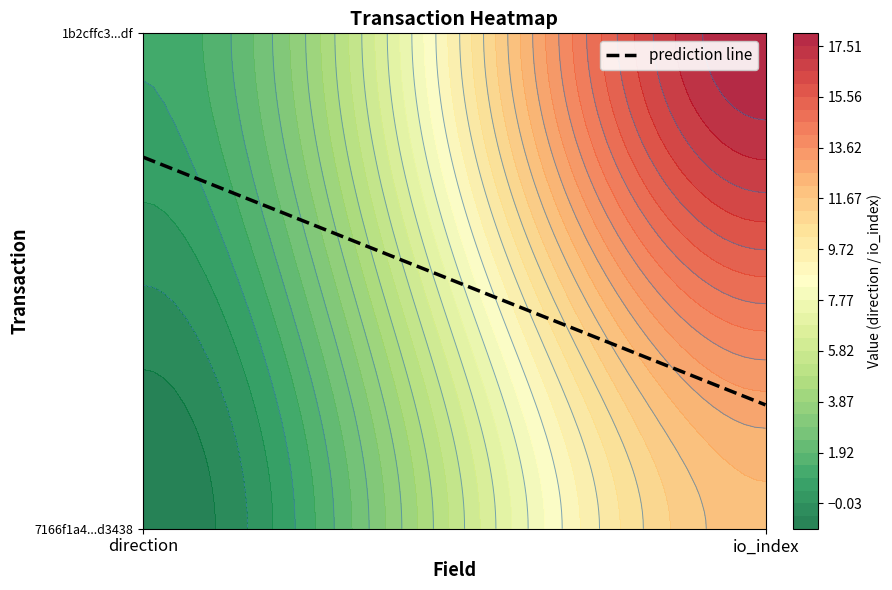

The 7166f1a4da50d49c4baf67741e75500db2d3438 series shows 12 at 1. True or false?

True